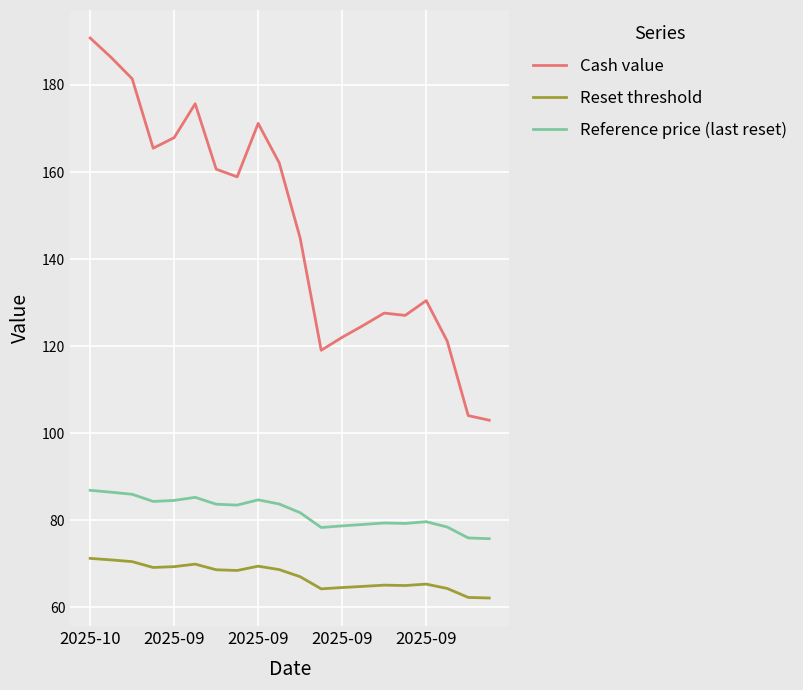

What is the lowest value of the Cash value series?

103.0